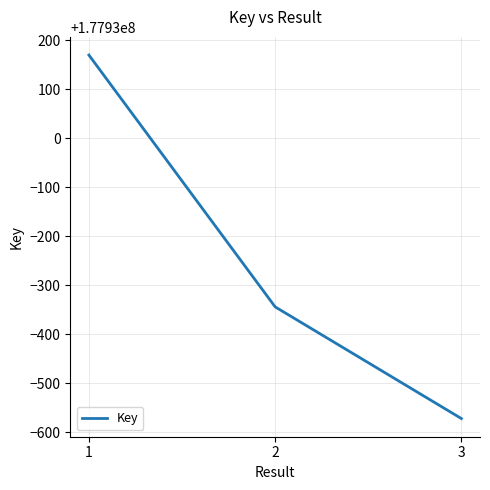

What is the difference between the maximum and second lowest values?

514